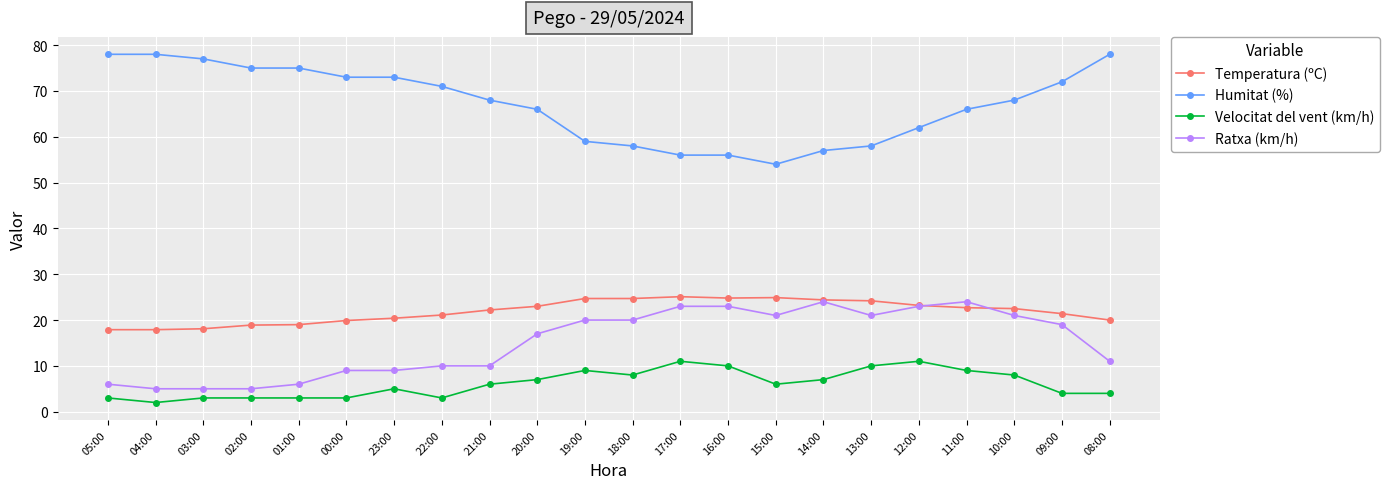

True or false: Temperatura (ºC) has more than 0 points higher than both neighbors.

True